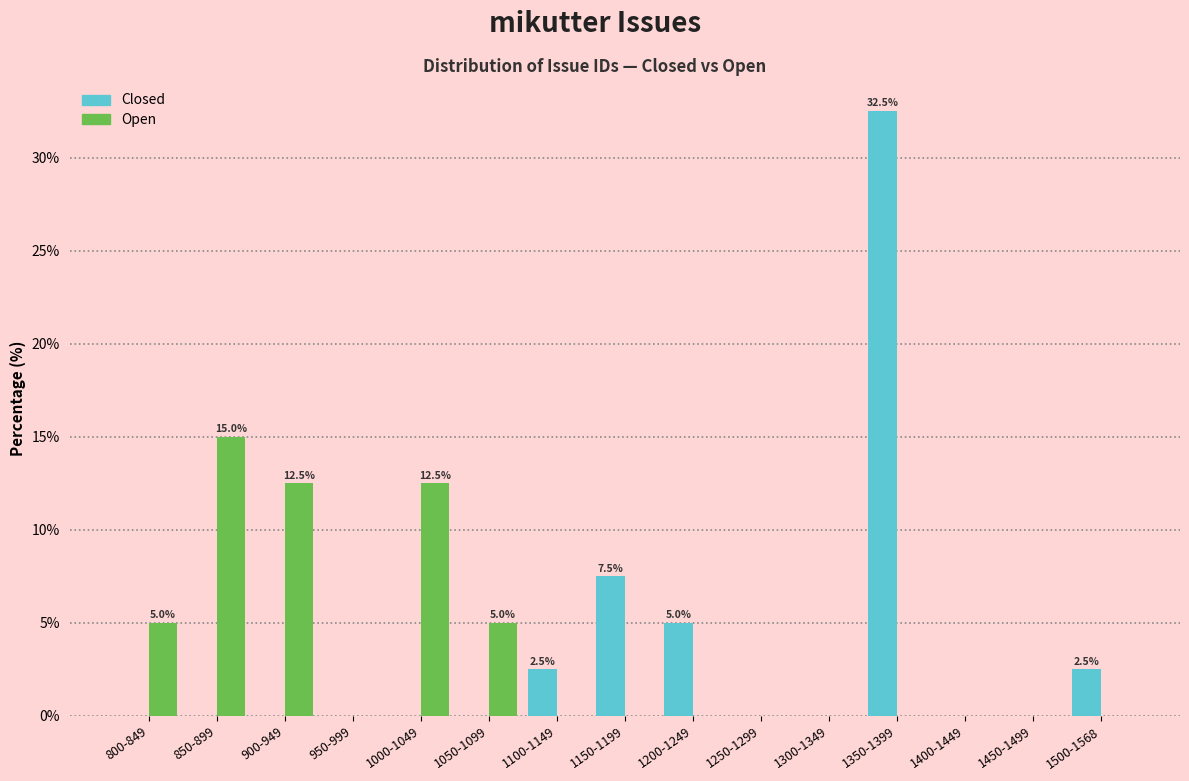

True or false: Open has a value of 6.6 at 950-999.

False